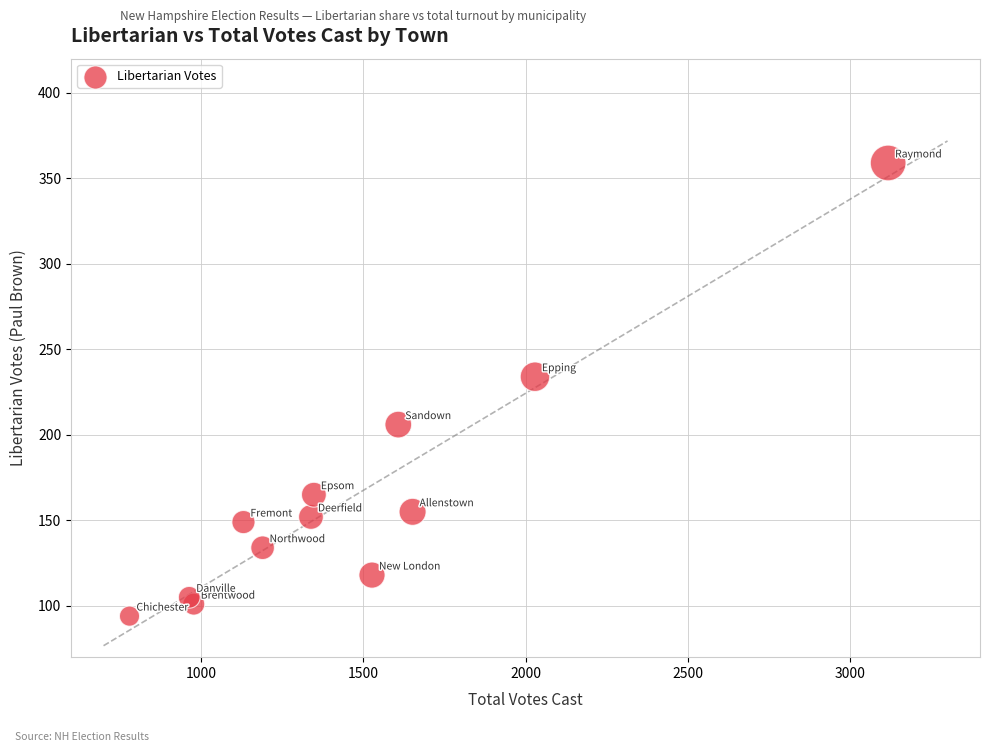

What is the average X value?

1472